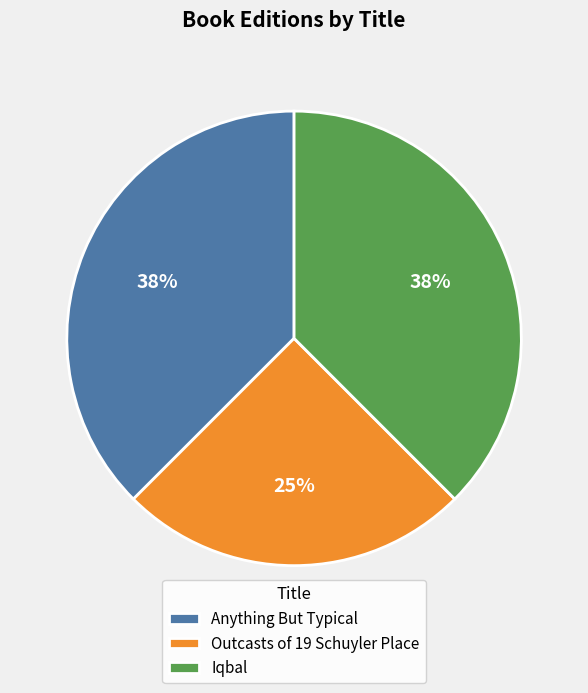

Count the number of slices in the pie.

3